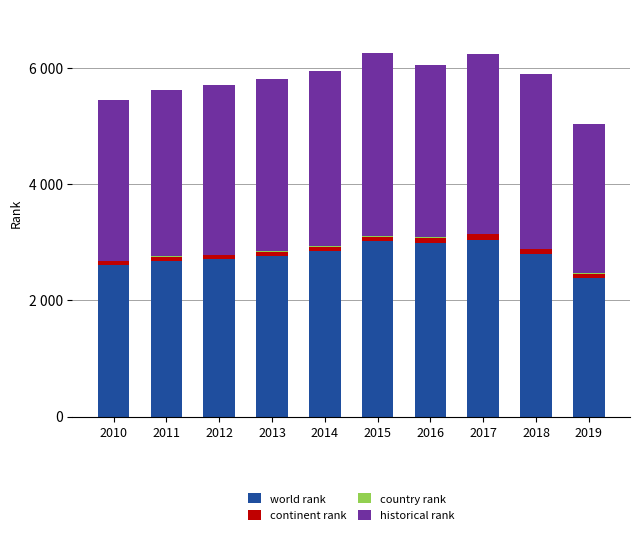

Where does the continent rank series first go above 77?

2015